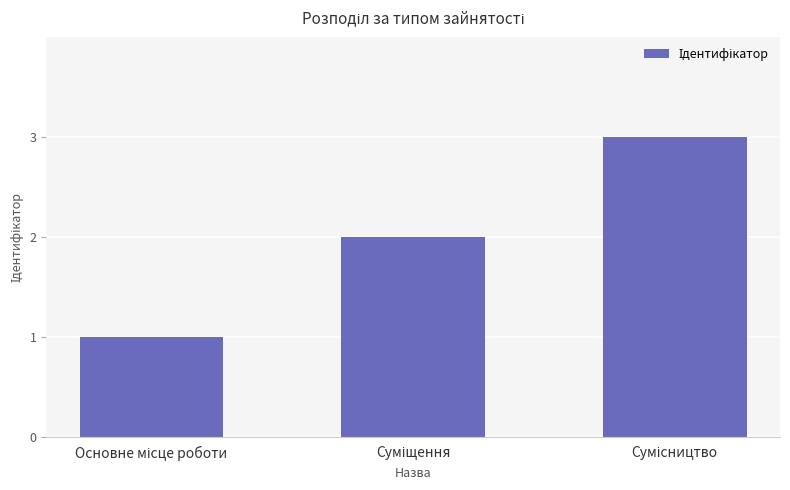

What is the maximum value shown in the chart?

3